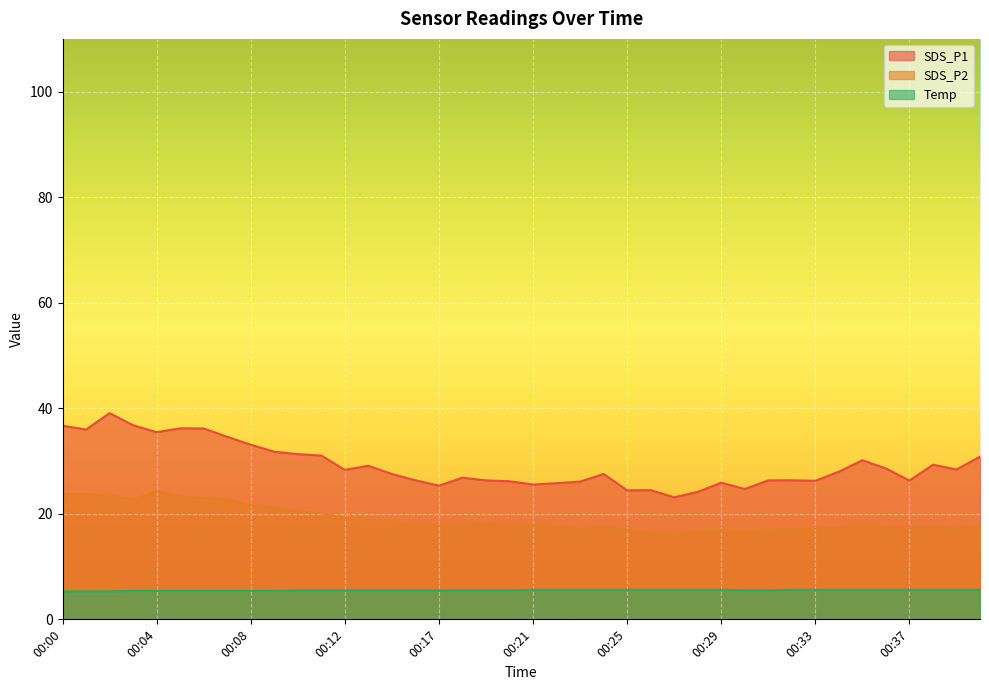

Does the chart display data point markers on the line(s)?

No